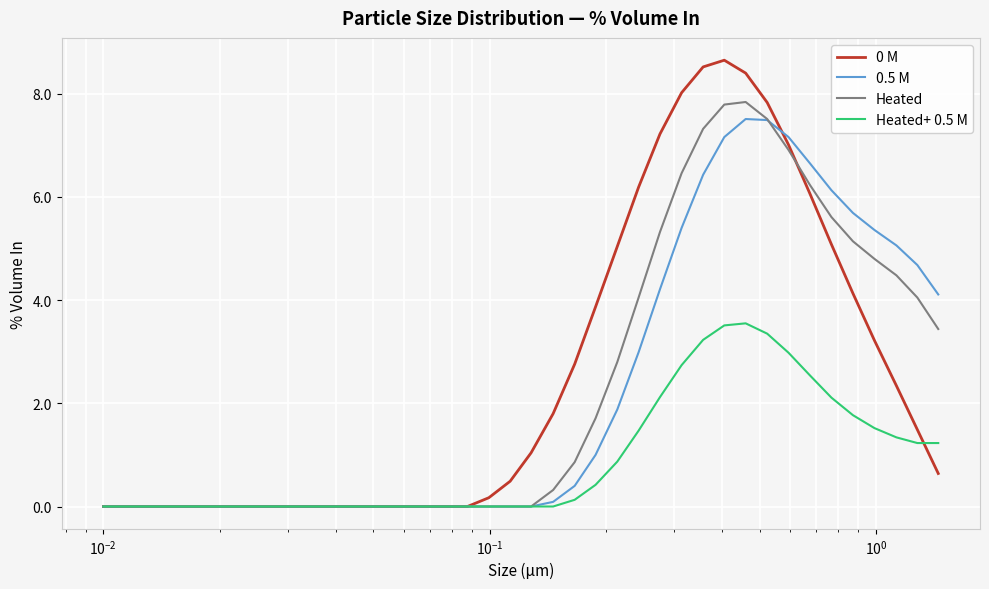

Which series has the largest range (max minus min)?

0 M